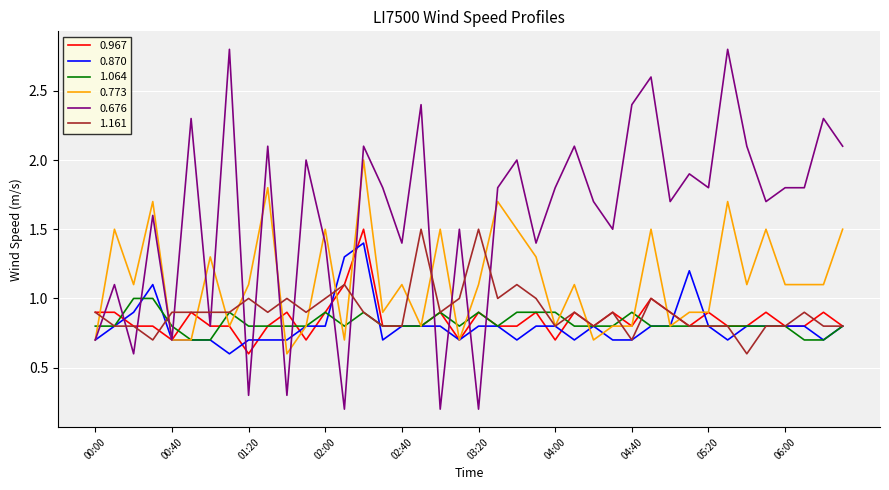

What is the highest value of the 0.967 series?

1.5